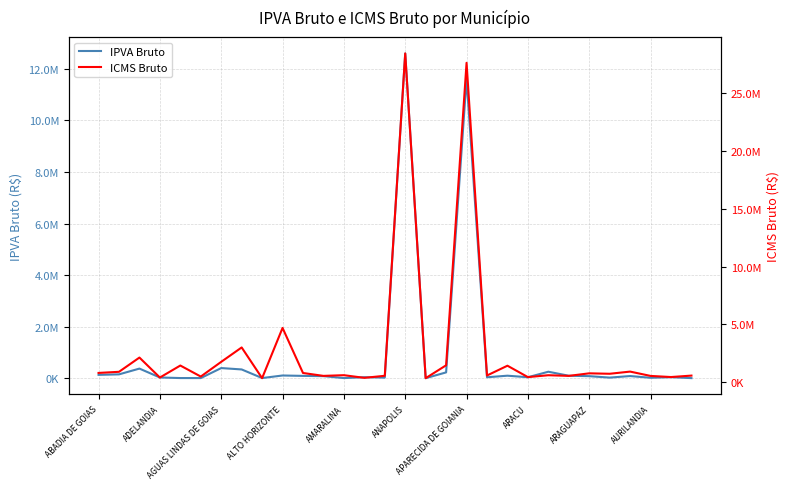

What is the minimum value shown in the chart?

9152.4